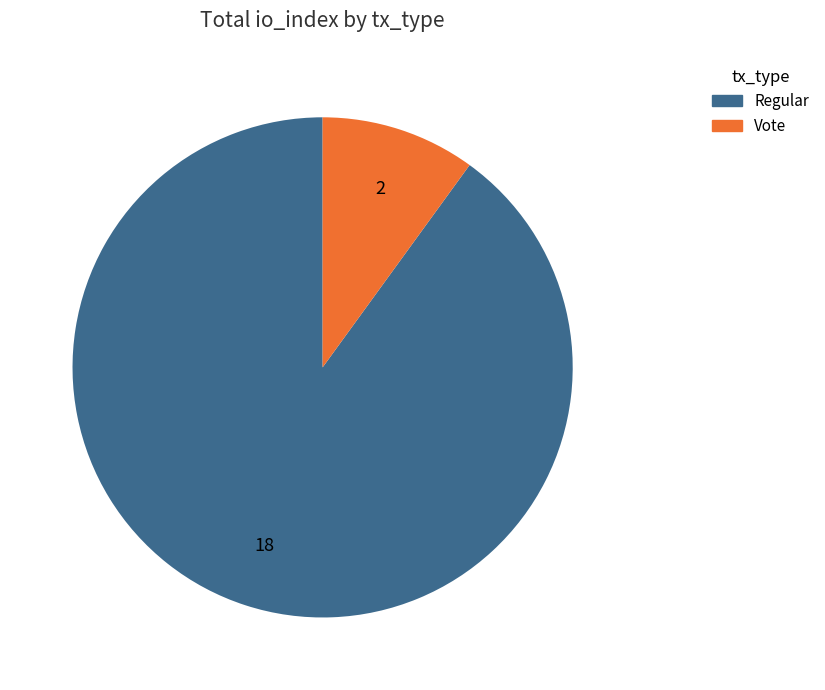

How many segments does this pie chart have?

2